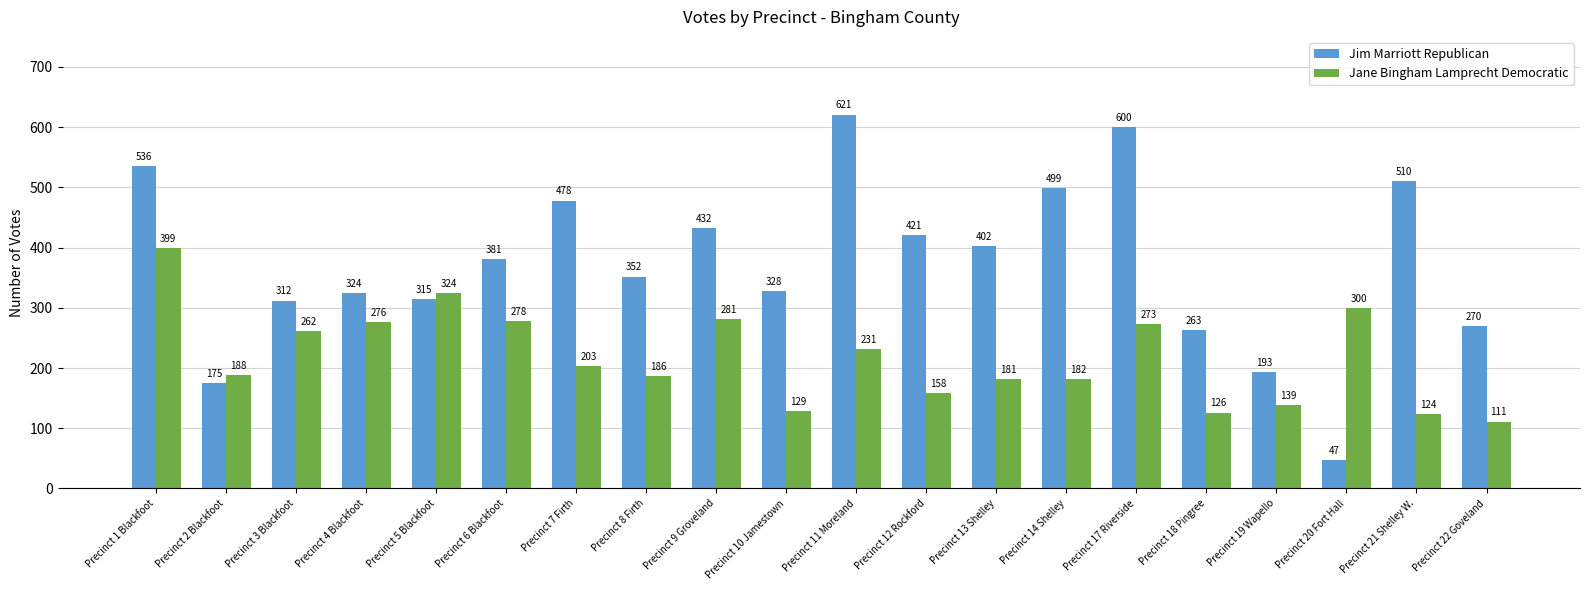

At how many categories does at least one series exceed 195?

18